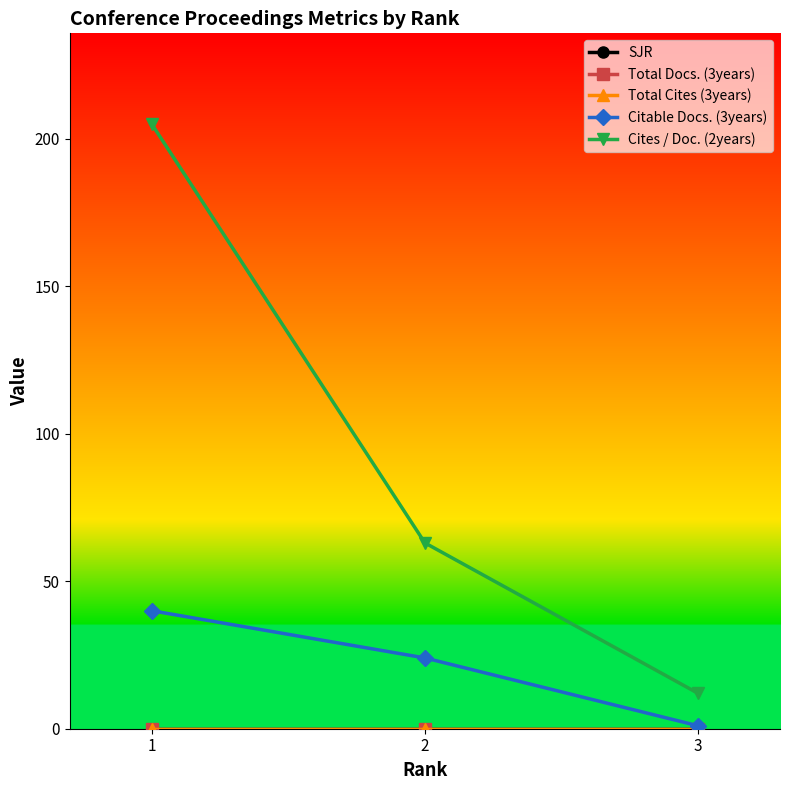

Does the chart have visible grid lines?

No